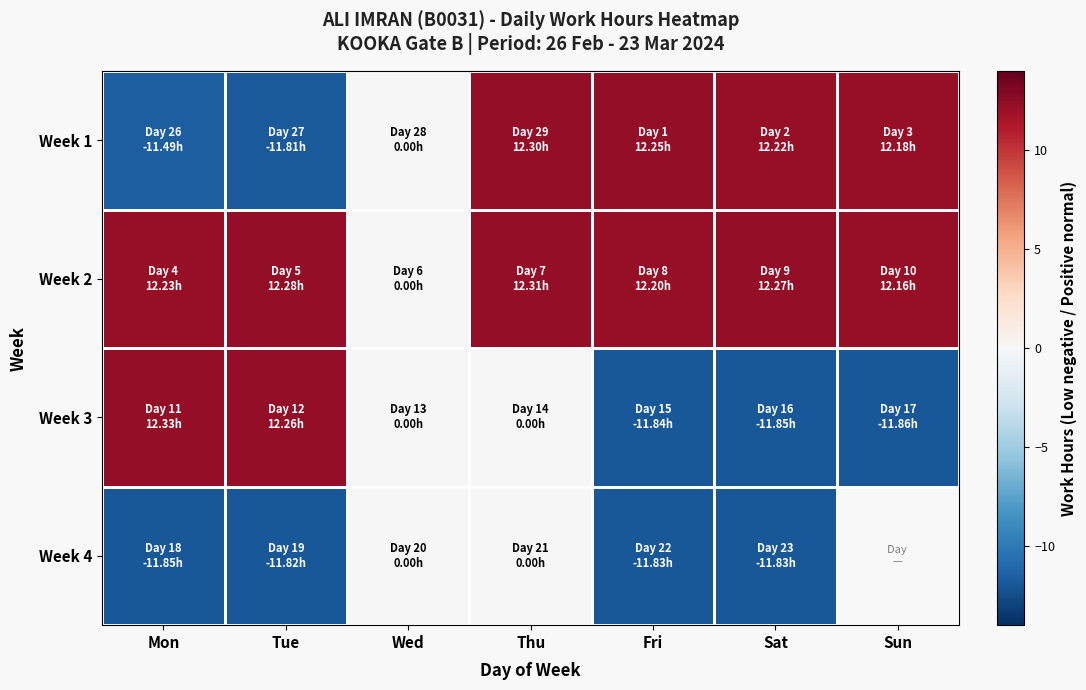

Rank the series by their maximum value, from highest to lowest.

Week 3, Week 2, Week 1, Week 4